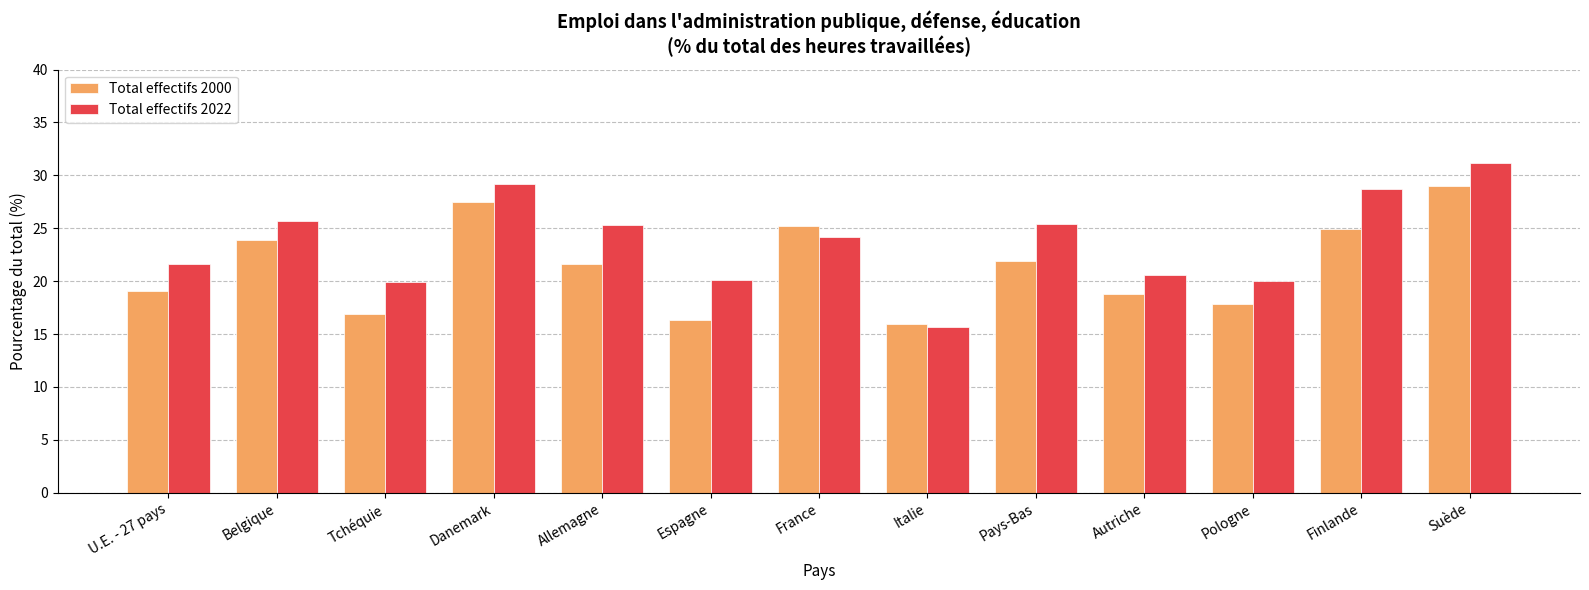

What is the difference between the Total effectifs 2022 values at France and Pologne?

4.2